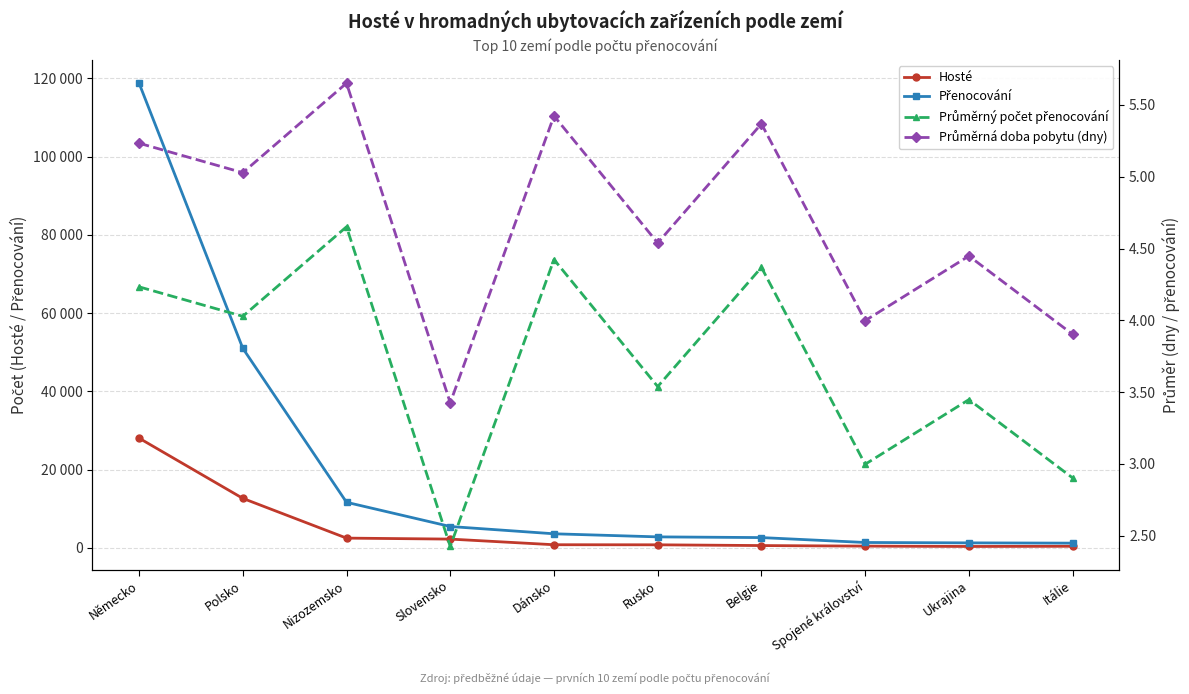

Between Německo and Dánsko, which is larger?

Německo